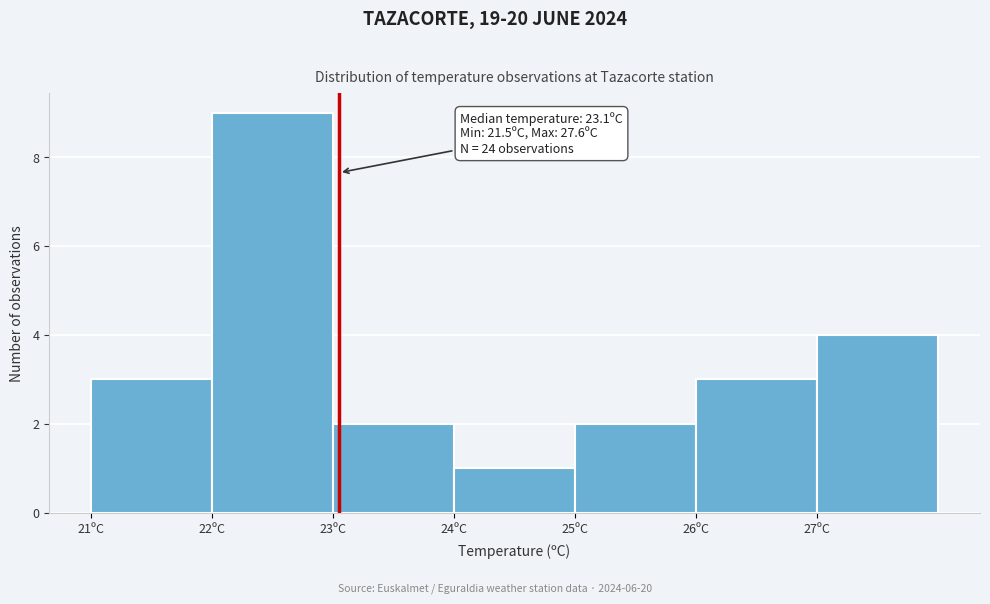

Over which range of the x-axis is the bar tallest?

22 to 23